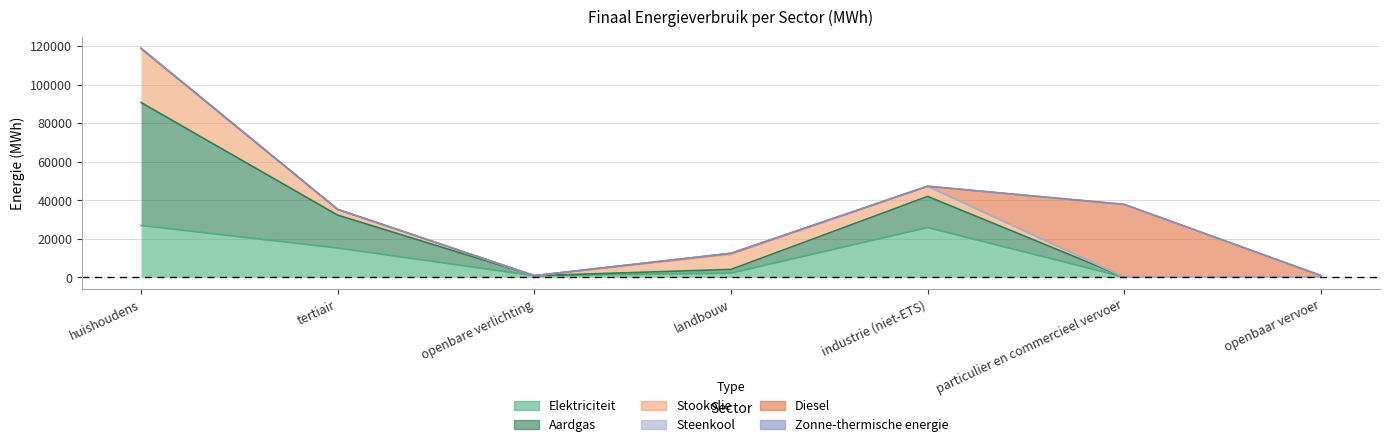

Reading right to left, extract all data points from this chart.

Elektriciteit: 8.7	29.3	25750.8	2113.6	765.1	15123.1	26832.9
Aardgas: 0.0	53.6	16177.0	1923.1	0.0	17082.7	63845.1
Stookolie: 0.0	0.0	5260.1	7797.6	0.0	2964.8	27903.6
Steenkool: 0.0	0.0	5.0	555.9	0.0	0.0	143.4
Diesel: 820.8	37693.8	0.0	0.0	0.0	0.0	0.0
Zonne-thermische energie: 0.0	0.0	0.0	0.0	0.0	0.0	167.3